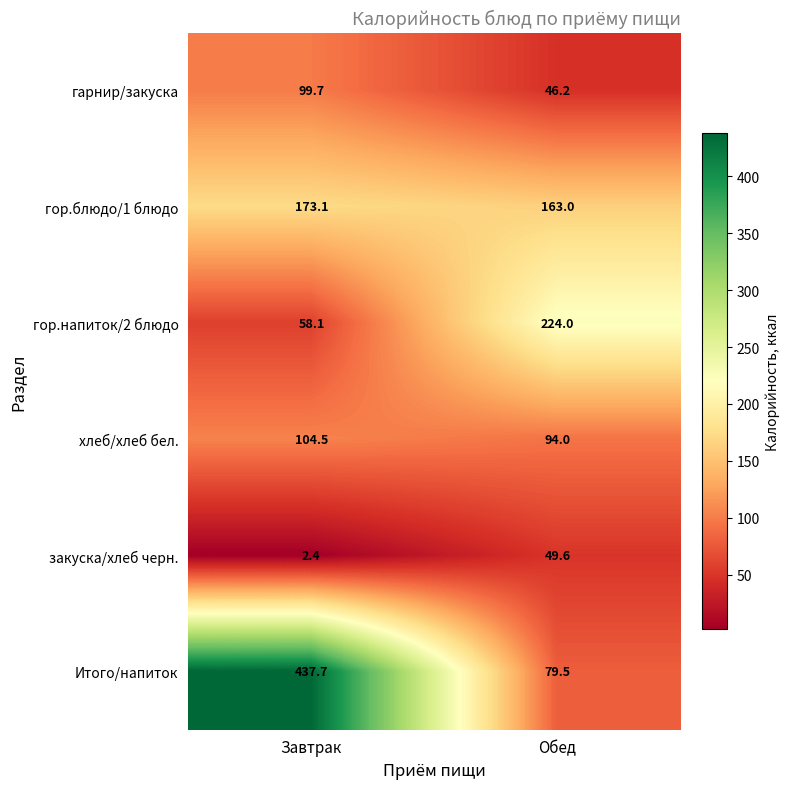

At how many categories does at least one series exceed 143?

2